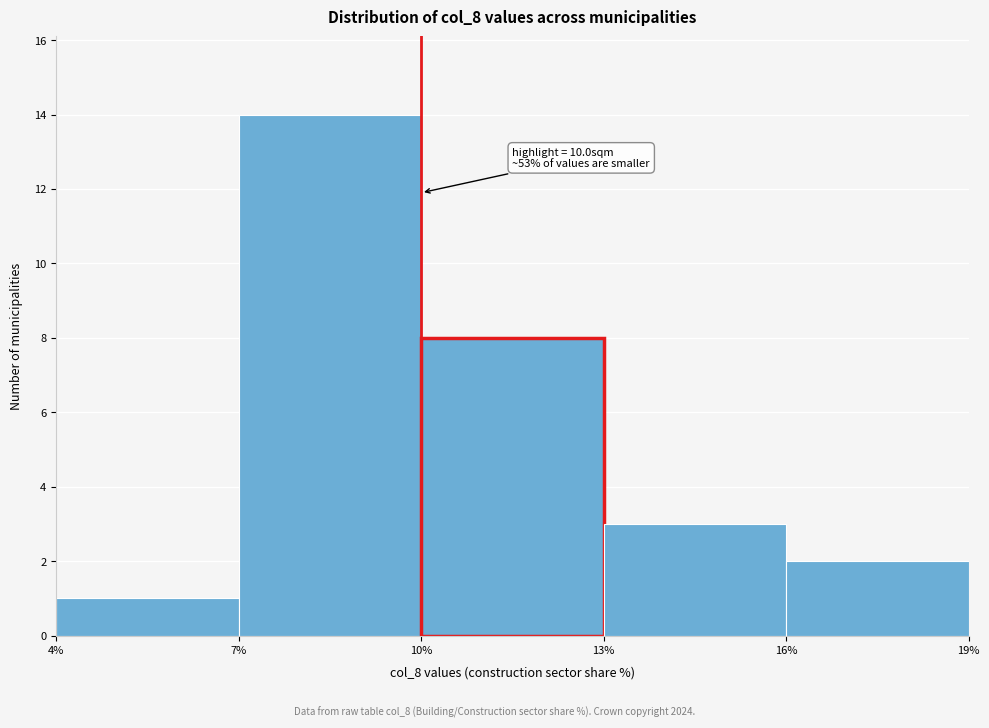

Which range on the x-axis has the tallest bar?

7% to 10%